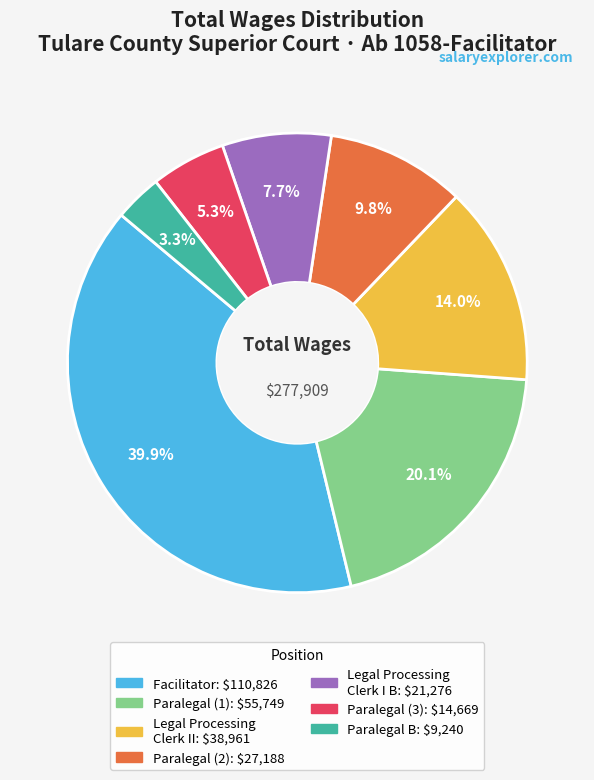

Does any single category account for the majority?

No